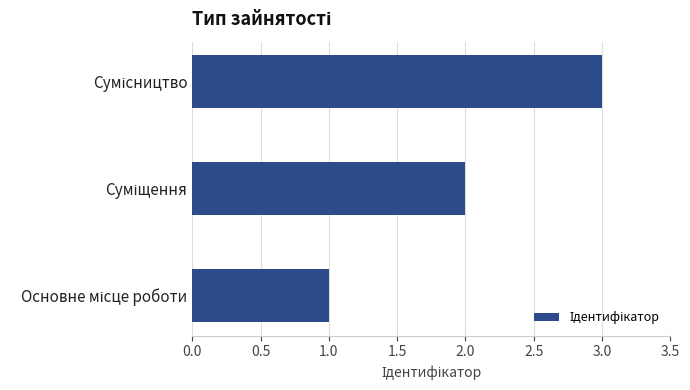

What is the maximum value shown in the chart?

3